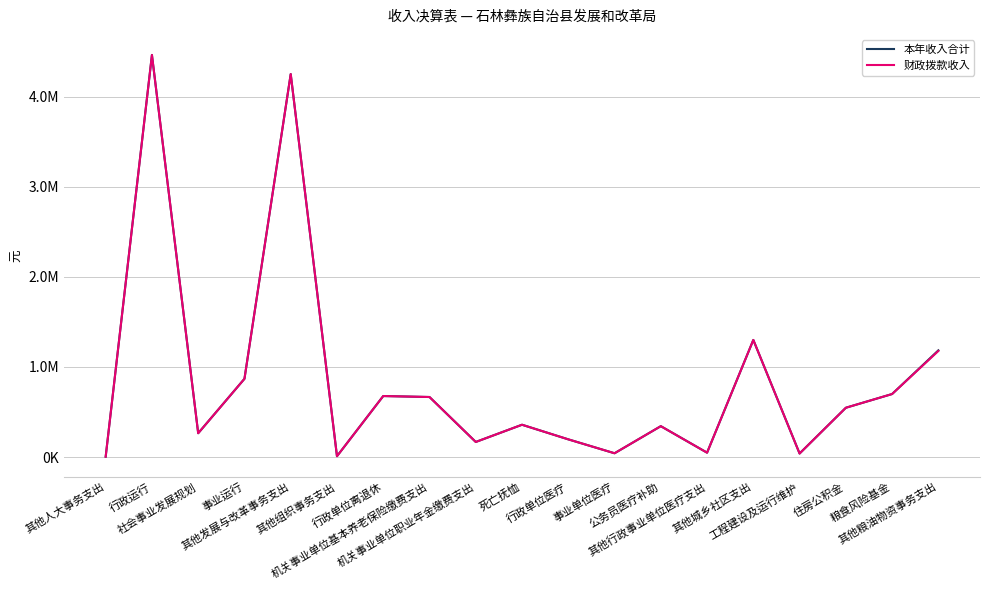

At 住房公积金, list the series in order from largest to smallest.

本年收入合计, 财政拨款收入